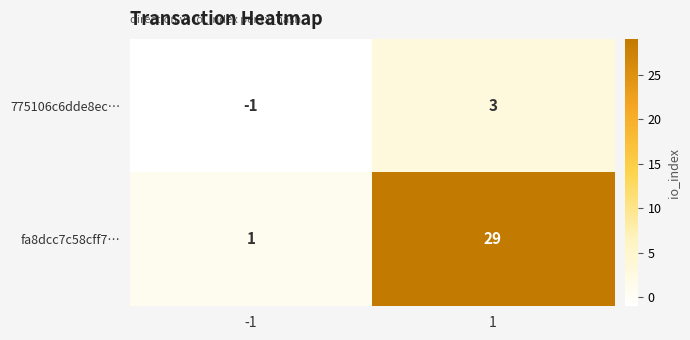

Reading left to right, list all the values displayed in this chart.

775106c6dde8ec…: -1=-1	1=3
fa8dcc7c58cff7…: -1=1	1=29